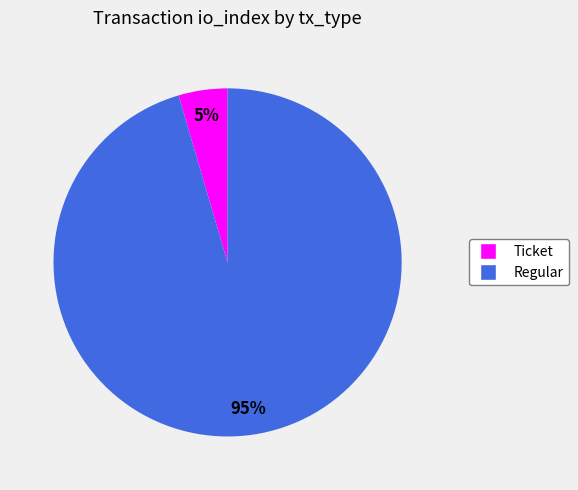

The Regular slice represents 95% of the pie. True or false?

True